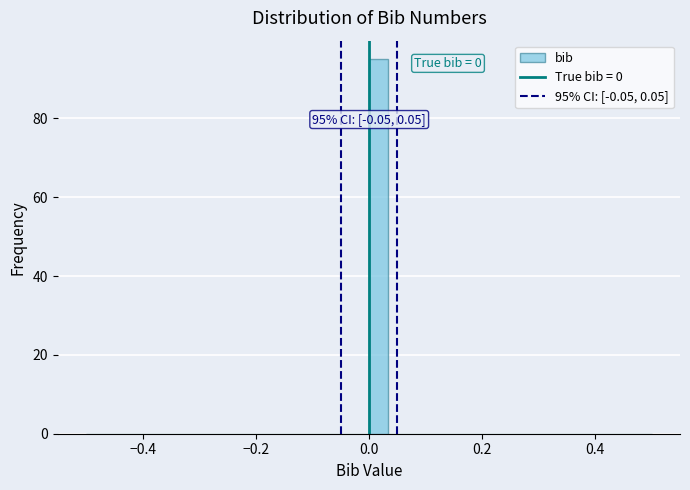

Read against the x-axis, roughly where is the centre of the tallest bar?

0.02